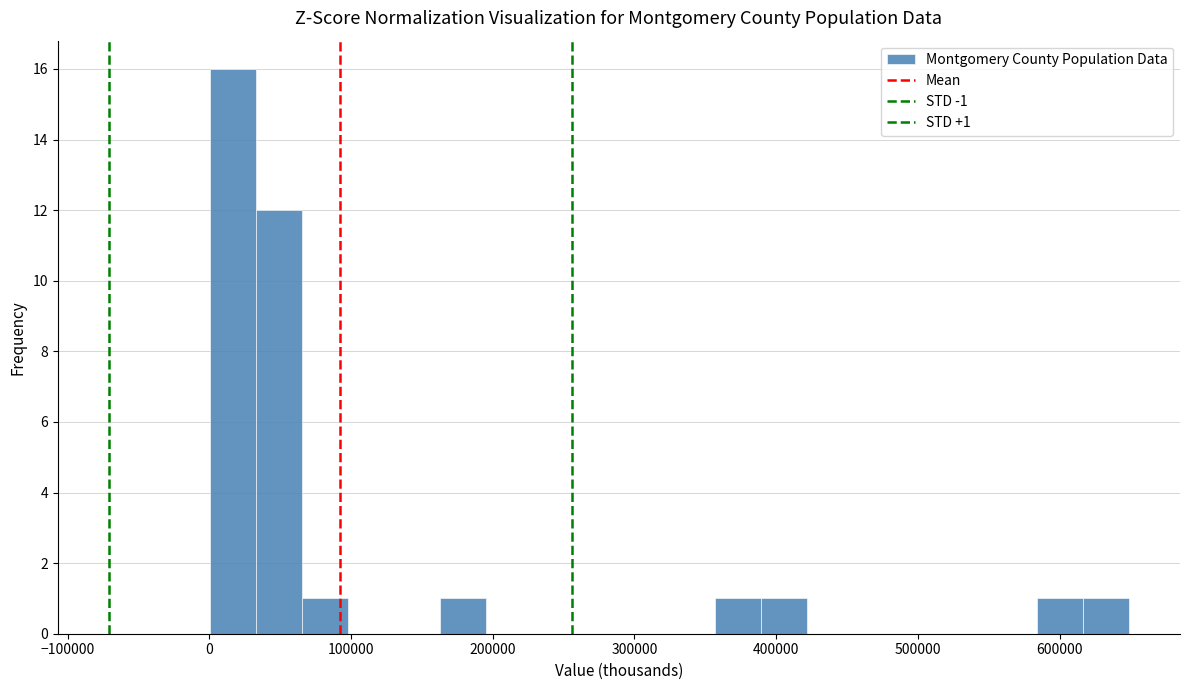

Around what value on the x-axis is the tallest bar? Give the approximate position of its centre, as read against the axis.

20000